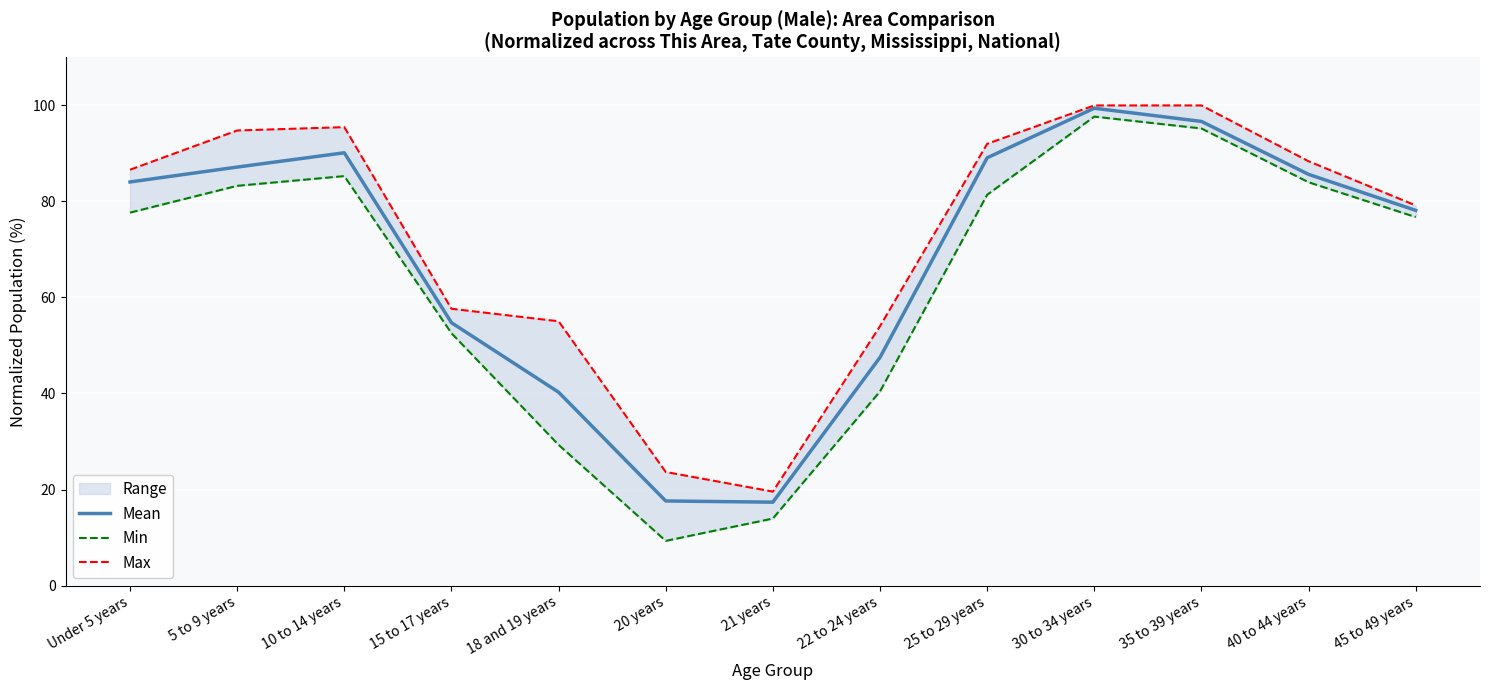

At how many categories does at least one series exceed 51?

11